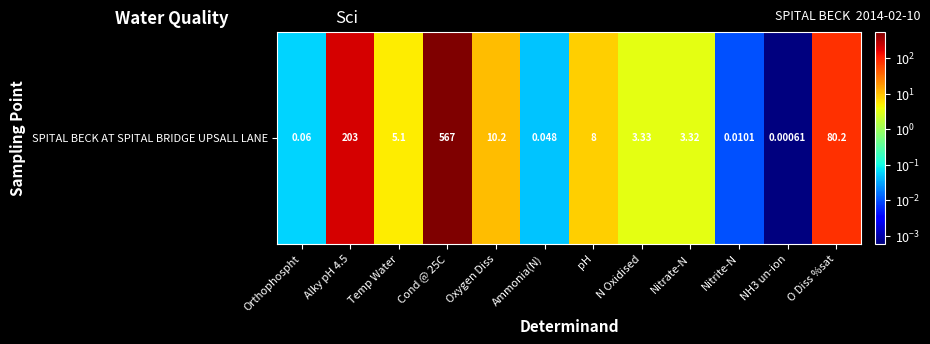

At which category does the chart reach its minimum across all series?

NH3 un-ion